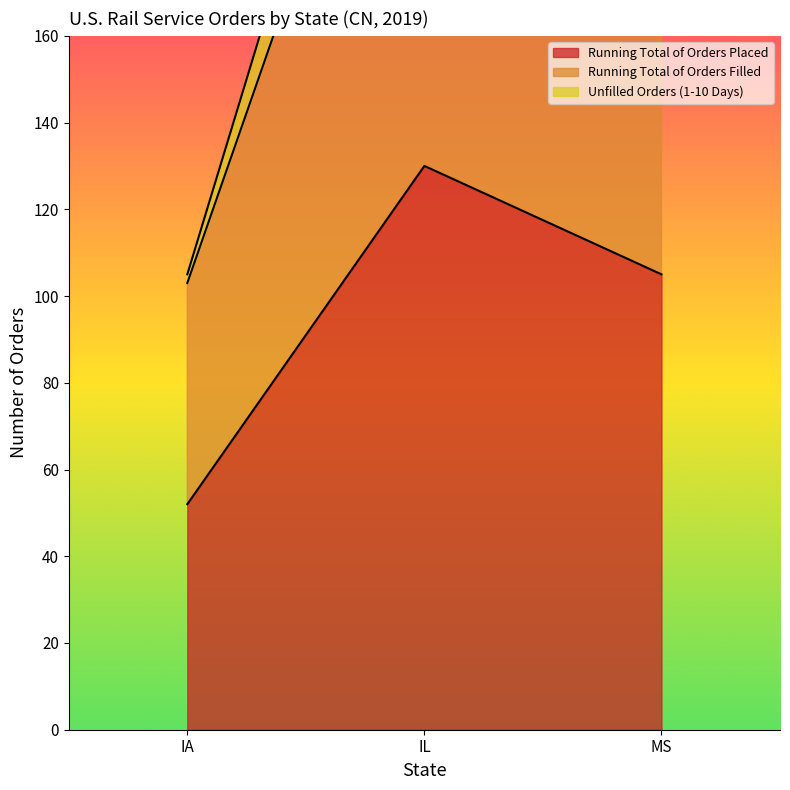

What is the approximate value of Running Total of Orders Placed at IL?

130